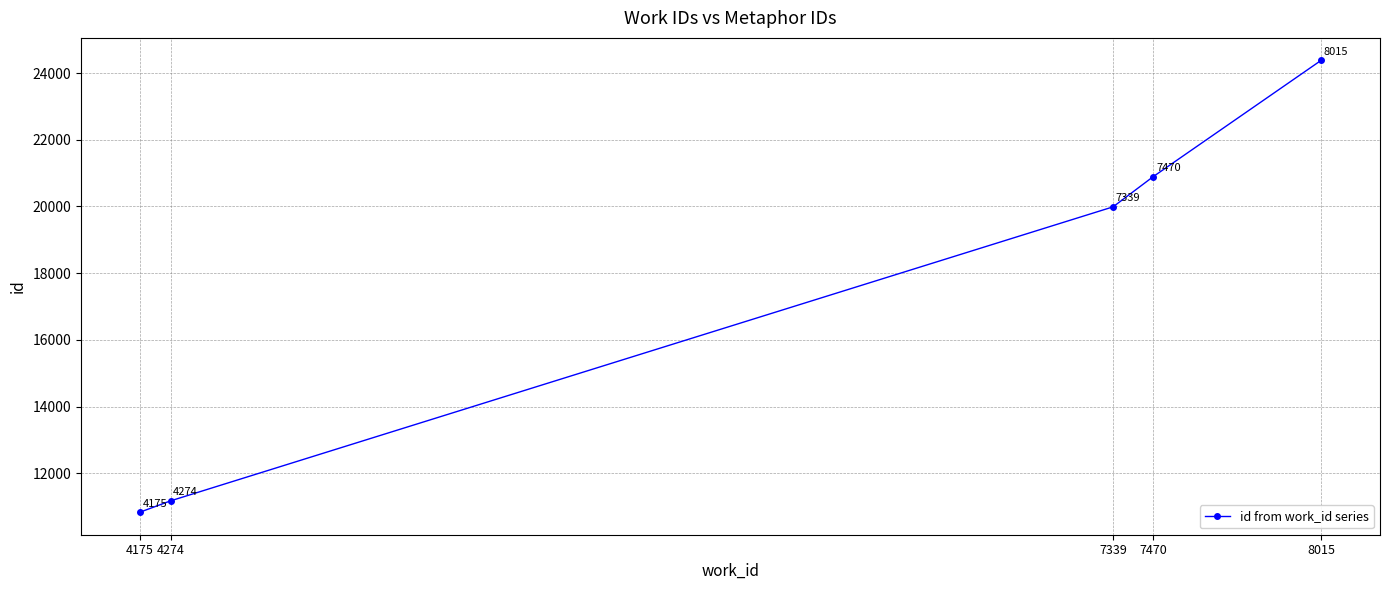

The chart shows a value of 2282 at 4274. True or false?

False